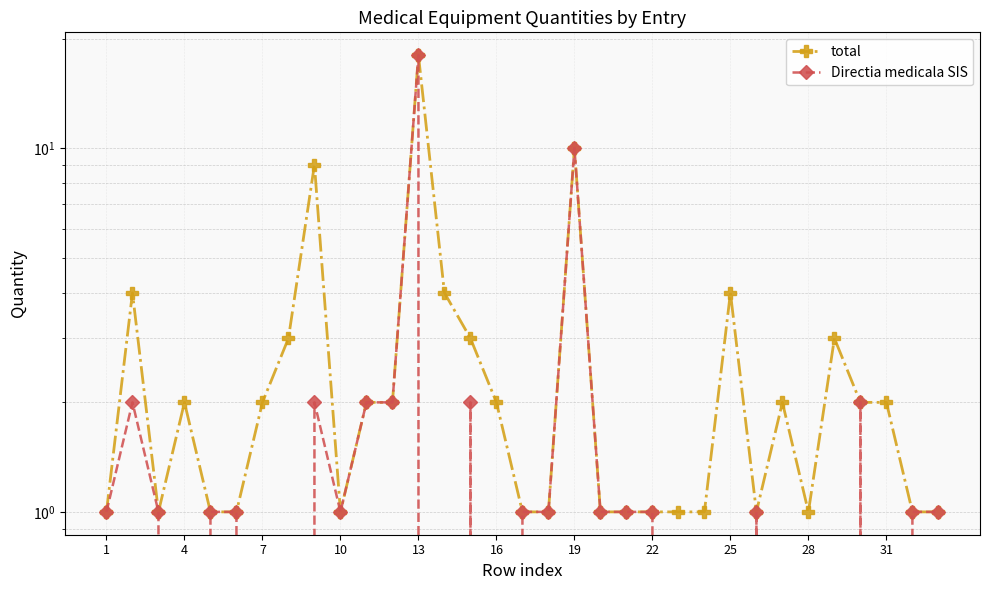

Reading left to right, transcribe all the data shown in this chart.

total: 1	4	1	2	1	1	2	3	9	1	2	2	18	4	3	2	1	1	10	1	1	1	1	1	4	1	2	1	3	2	2	1	1
Directia medicala SIS: 1	2	1	0	1	1	0	0	2	1	2	2	18	0	2	0	1	1	10	1	1	1	0	0	0	1	0	0	0	2	0	1	1